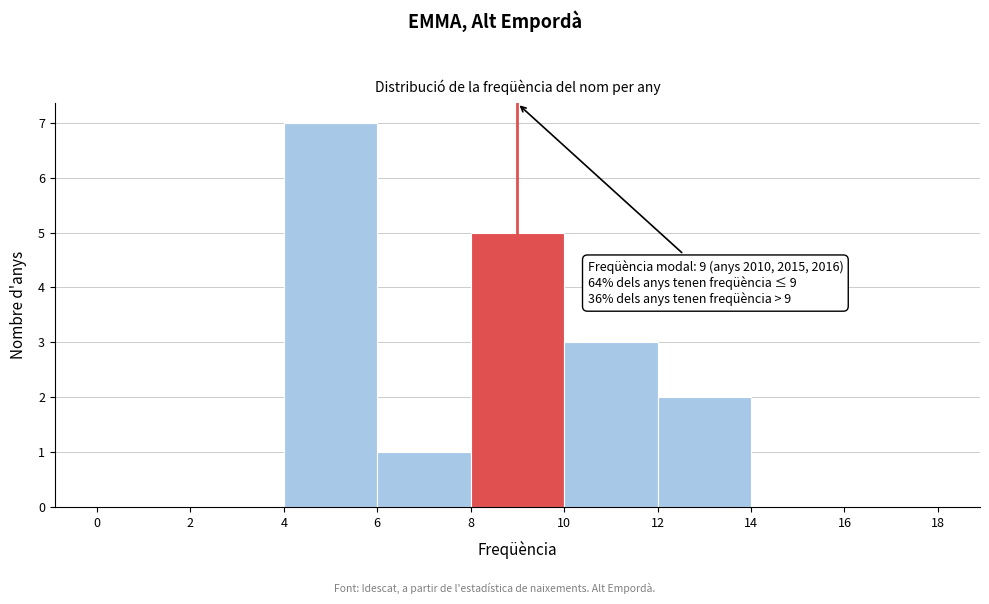

Over which range of the x-axis is the bar tallest?

4 to 6